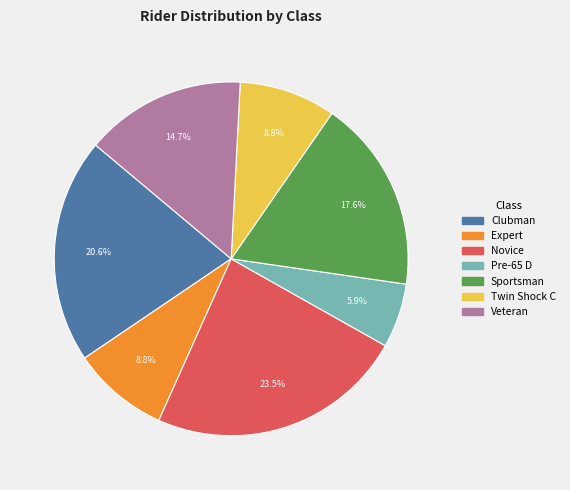

Which slice is the largest?

Novice